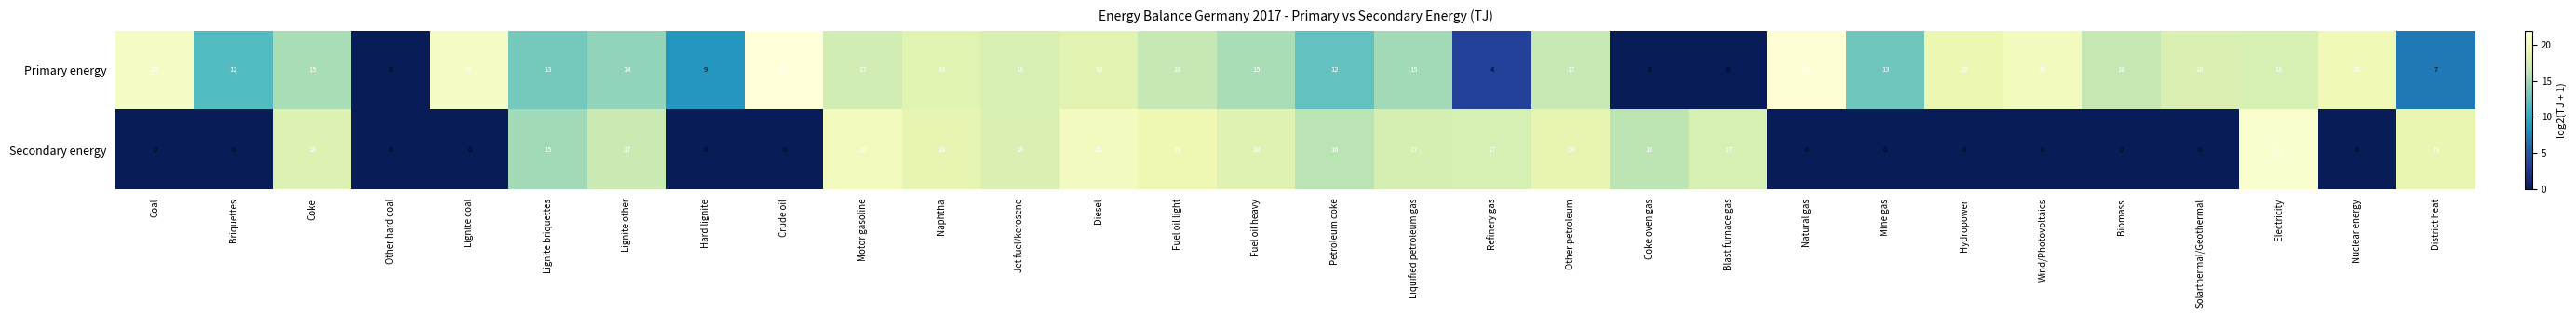

At Lignite coal, list the series in order from smallest to largest.

Secondary energy, Primary energy